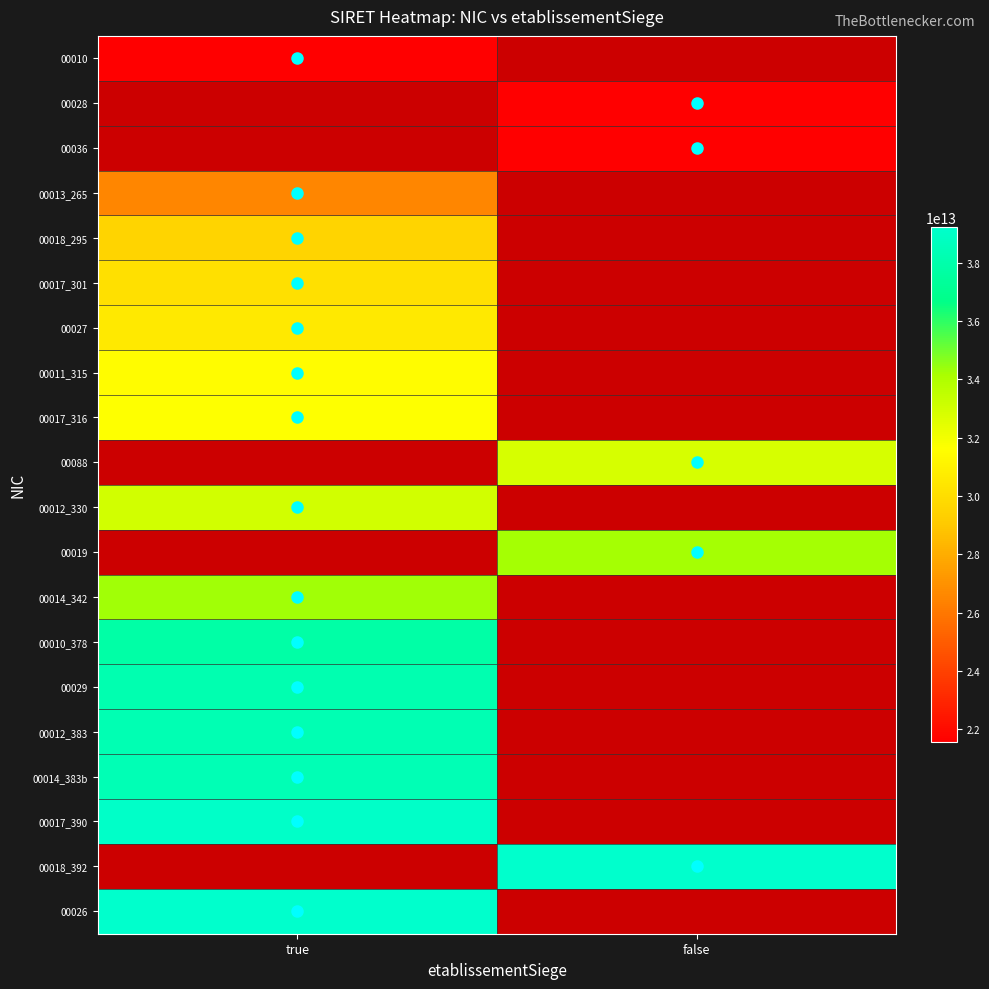

Where is 00013_265 nearest to the value 26540754400013?

true